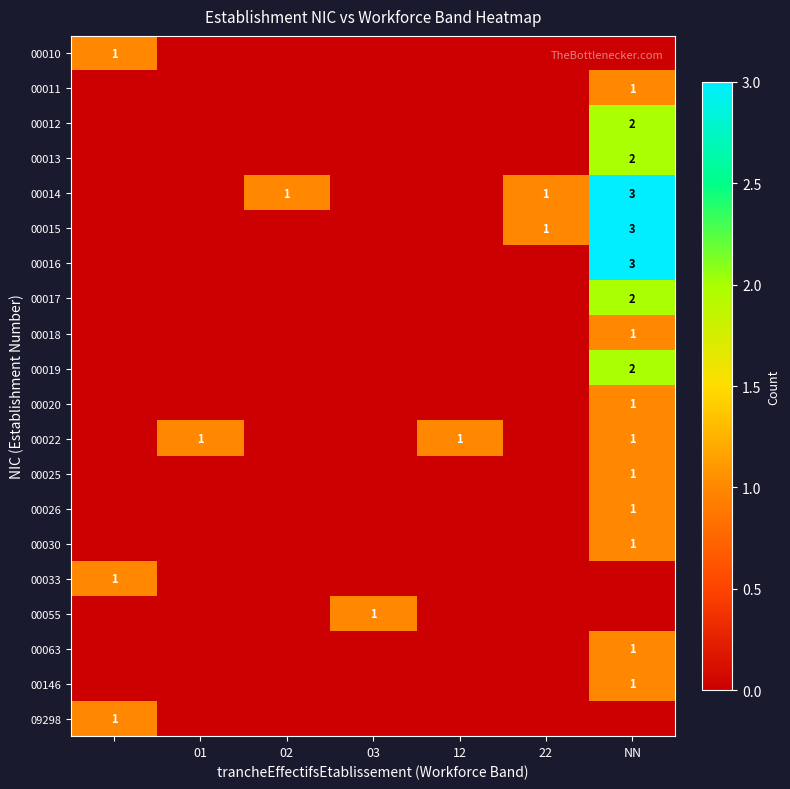

Is it true that 00011 equals 1 at NN?

True